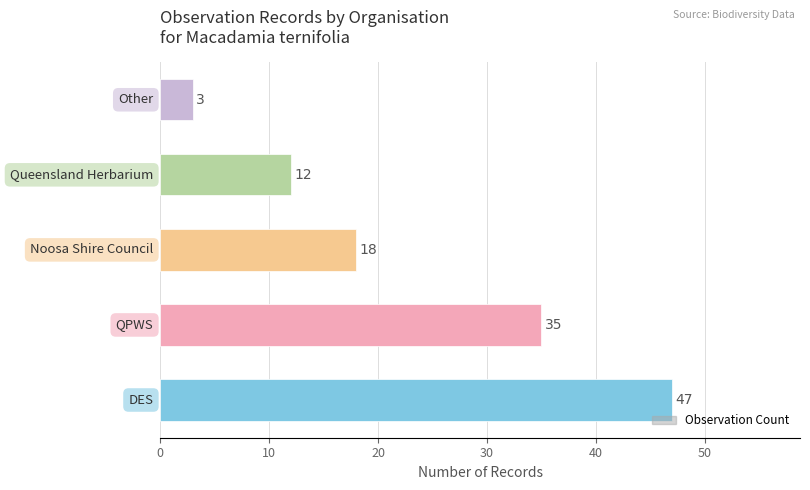

Count the values in the range 12 to 35.

3